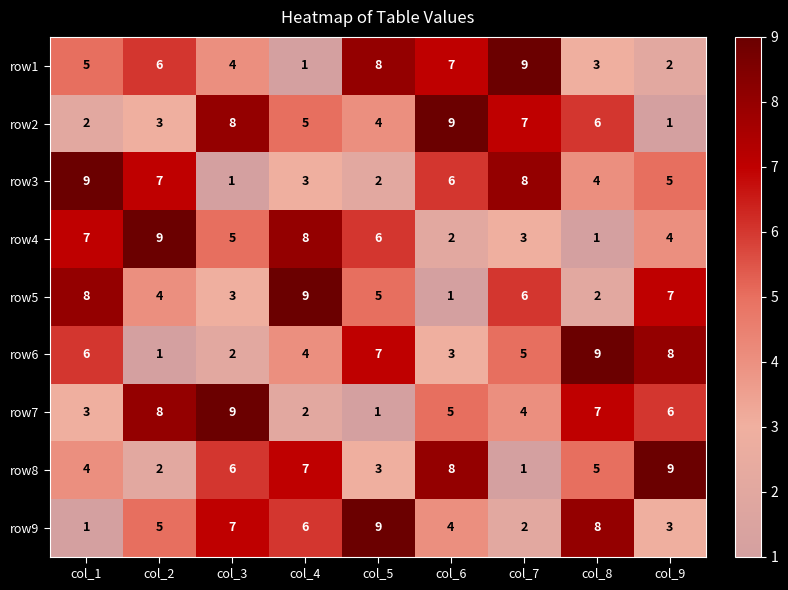

Count the row5 values in the range 3 to 7.

5